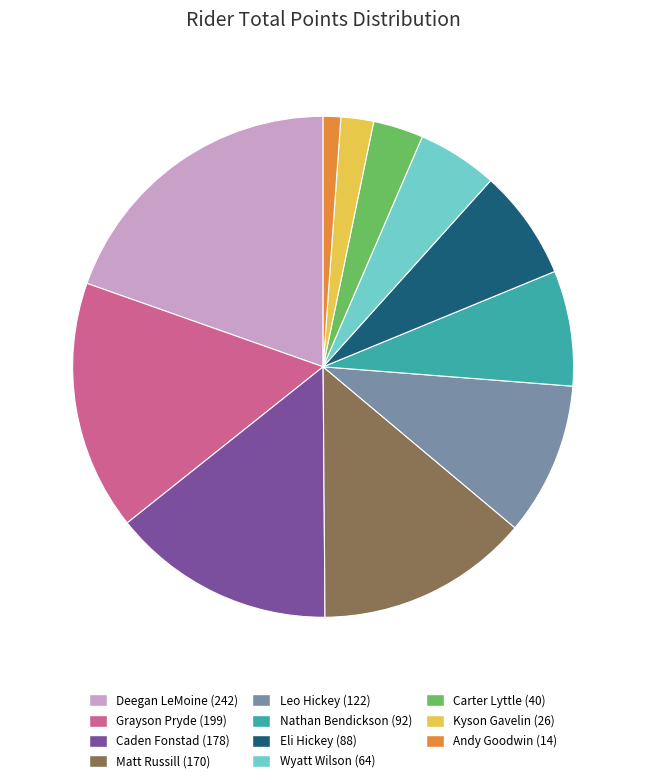

Is the sum of Deegan LeMoine and Andy Goodwin greater than half?

No